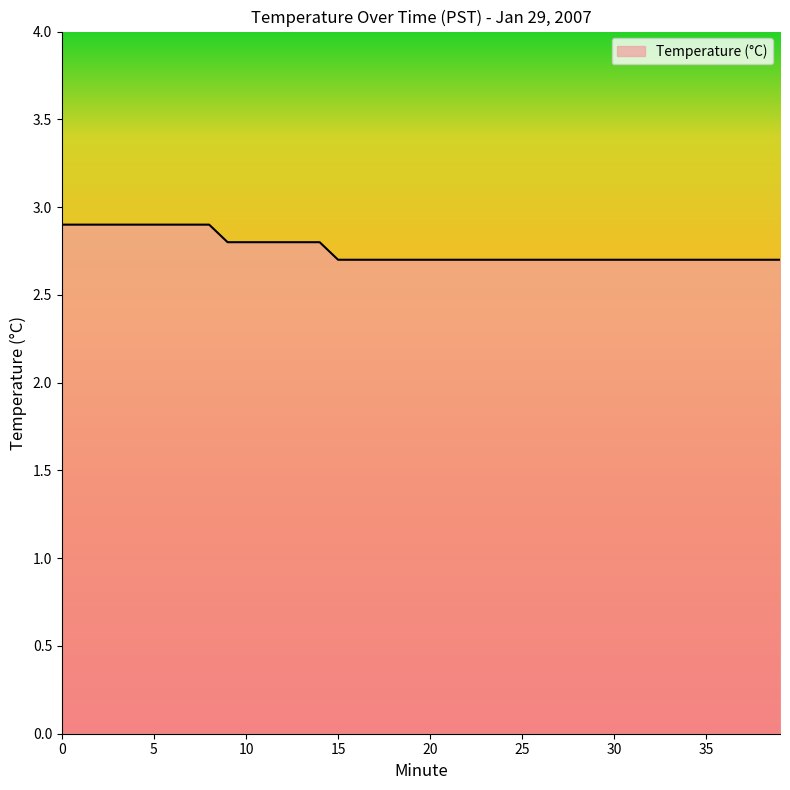

What is the difference between the maximum and minimum values?

0.2